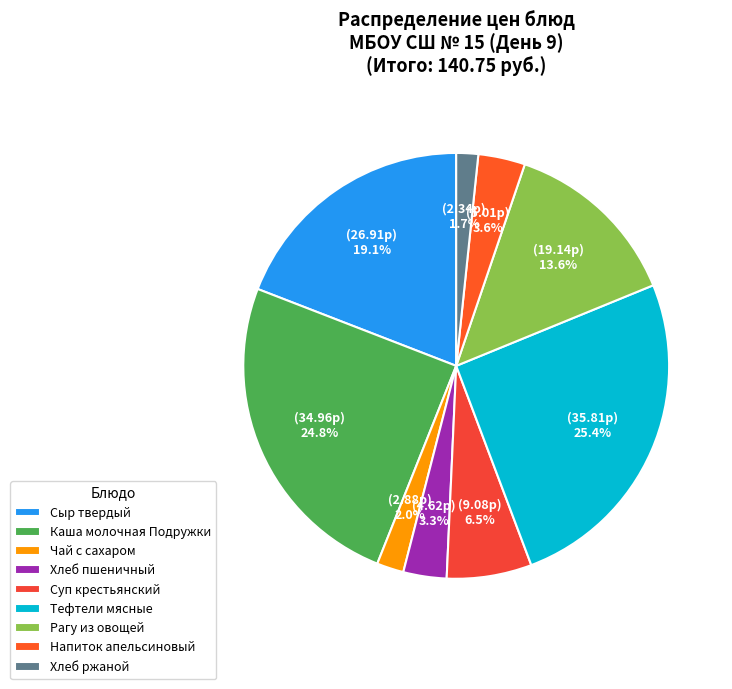

Count the number of slices in the pie.

9